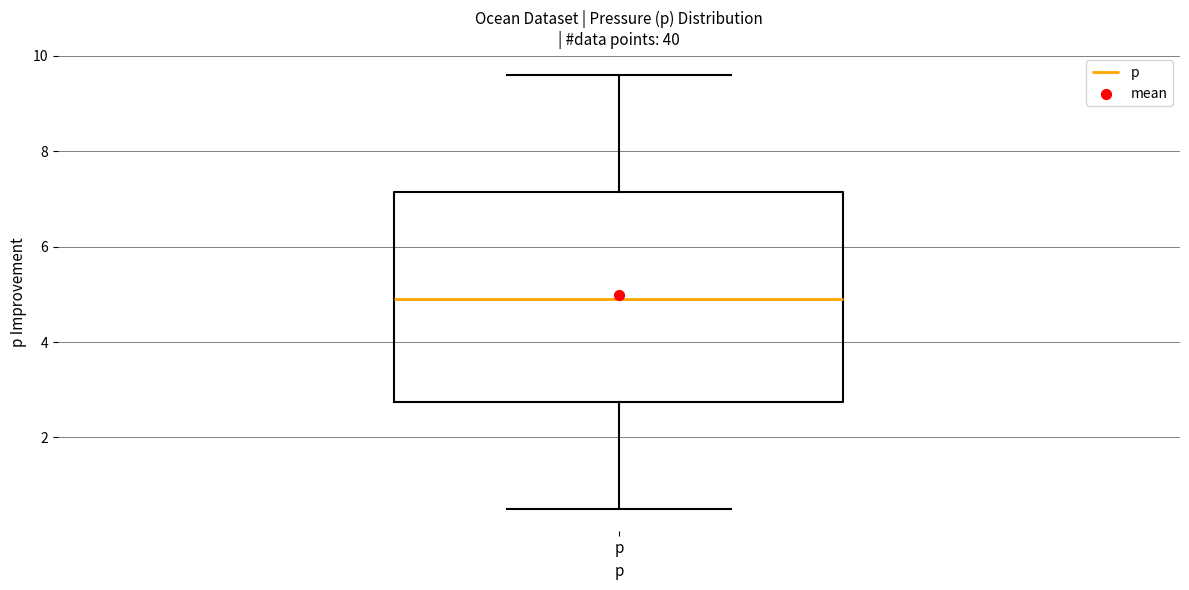

Where does the upper whisker of the box for p end on the y-axis? The values are not printed on the chart, so give them approximately, as read against the axis.

9.6